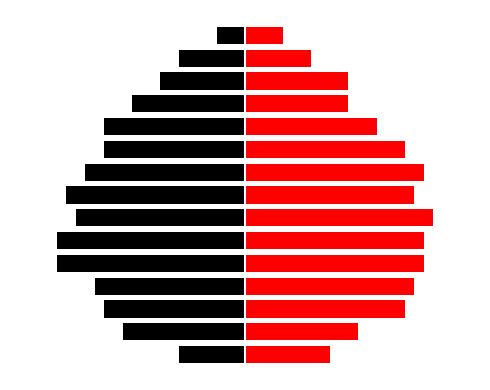

How many values in the Black series are below -15?

6